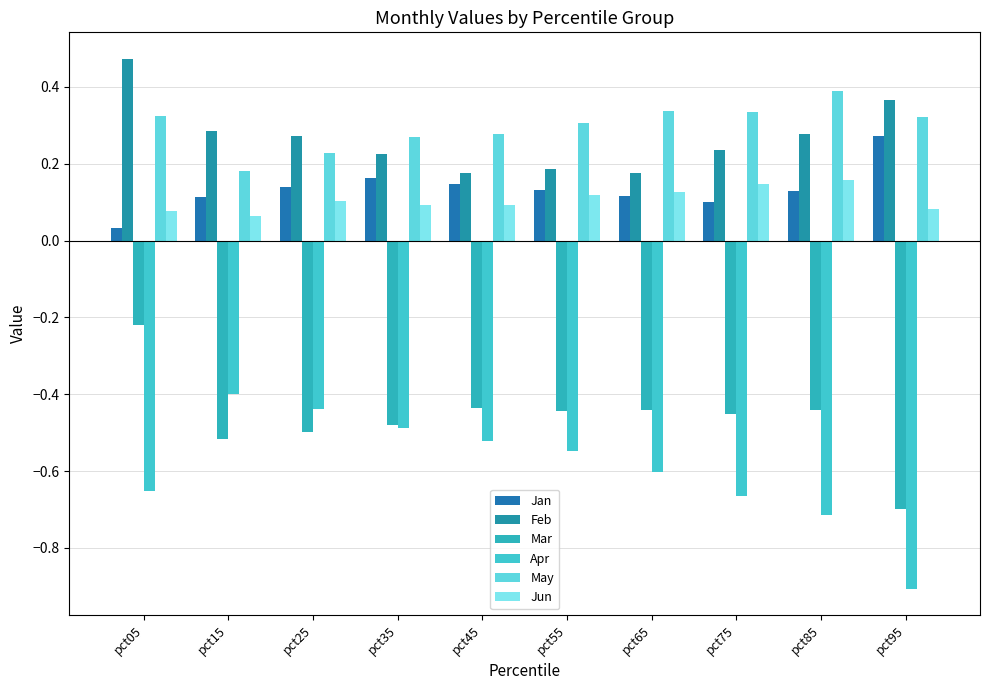

At which category does the chart reach its minimum across all series?

pct95